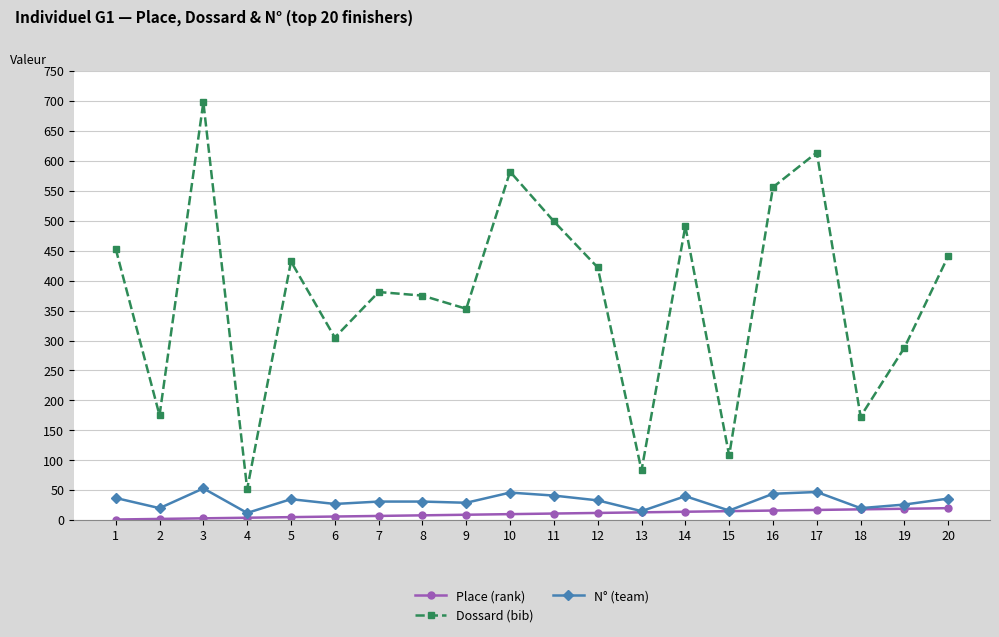

Where is the first local minimum for N° (team)?

2